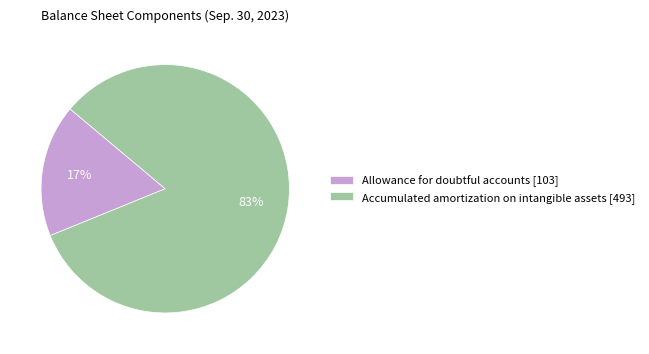

The Allowance for doubtful accounts [103] slice represents 17% of the pie. True or false?

True